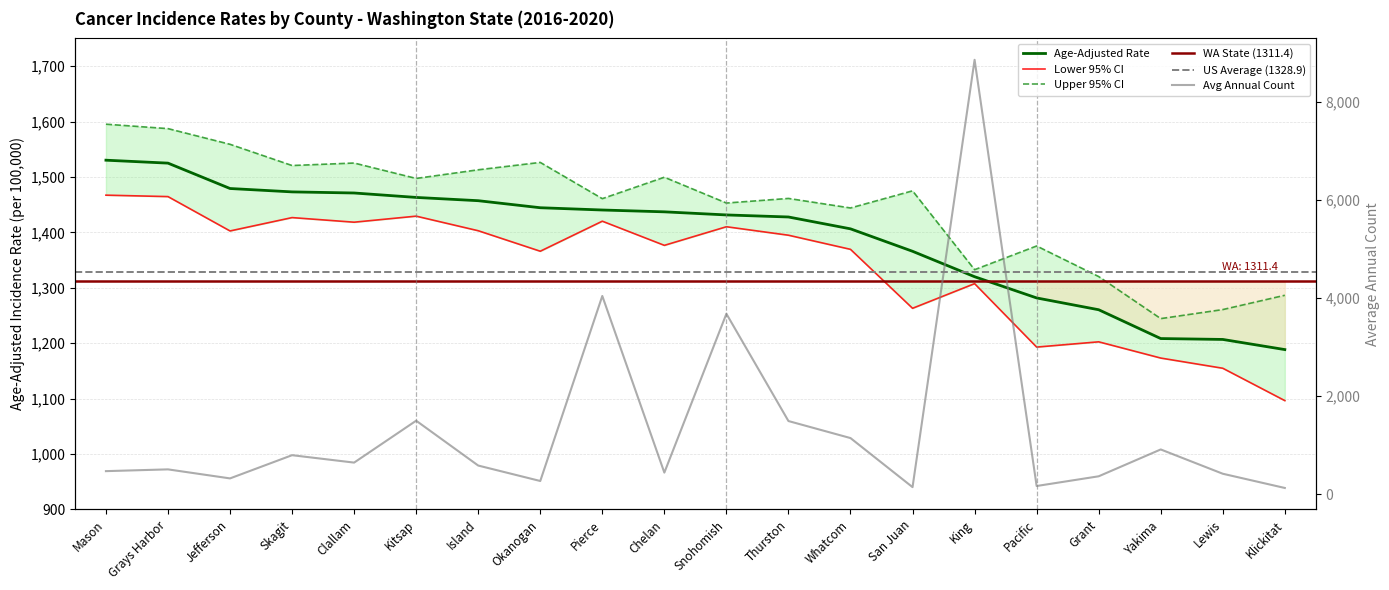

What is the total value across all series at Klickitat?

3702.1